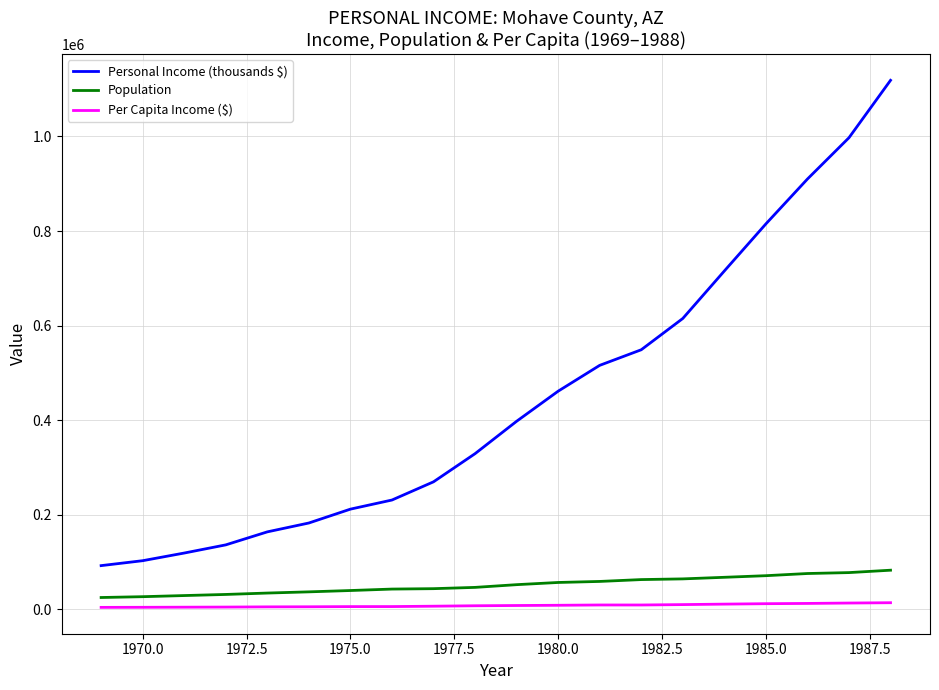

True or false: Personal Income (thousands $) and Population intersect in this chart.

False